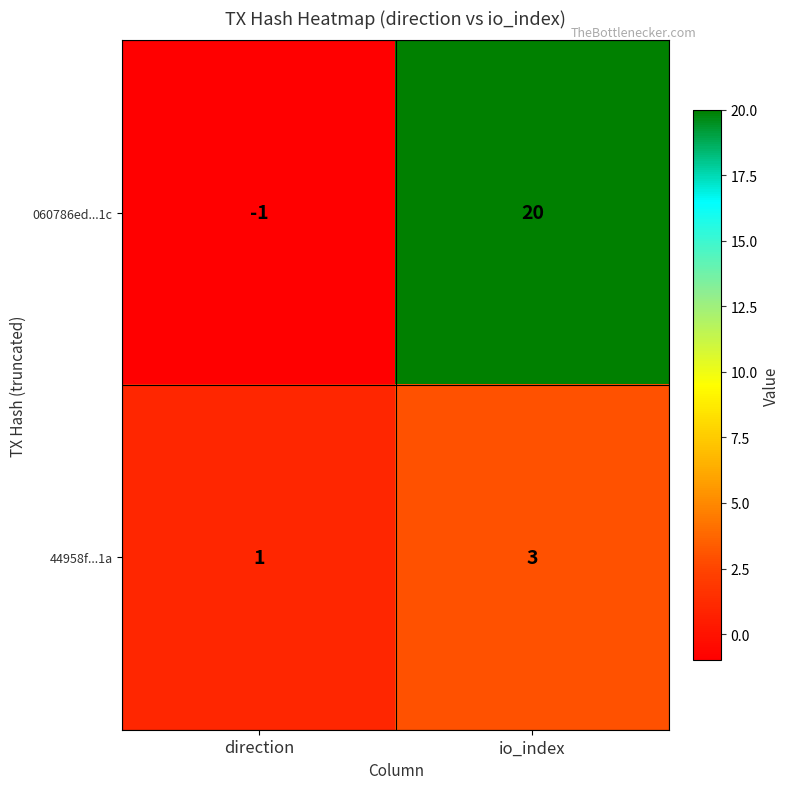

At how many categories does at least one series exceed 9?

1